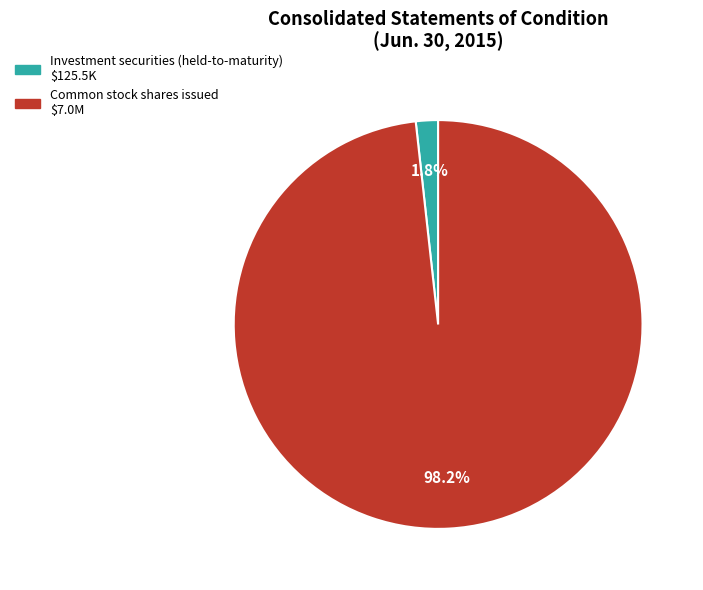

Which has a higher value, Common stock shares issued or Investment securities (held-to-maturity)?

Common stock shares issued